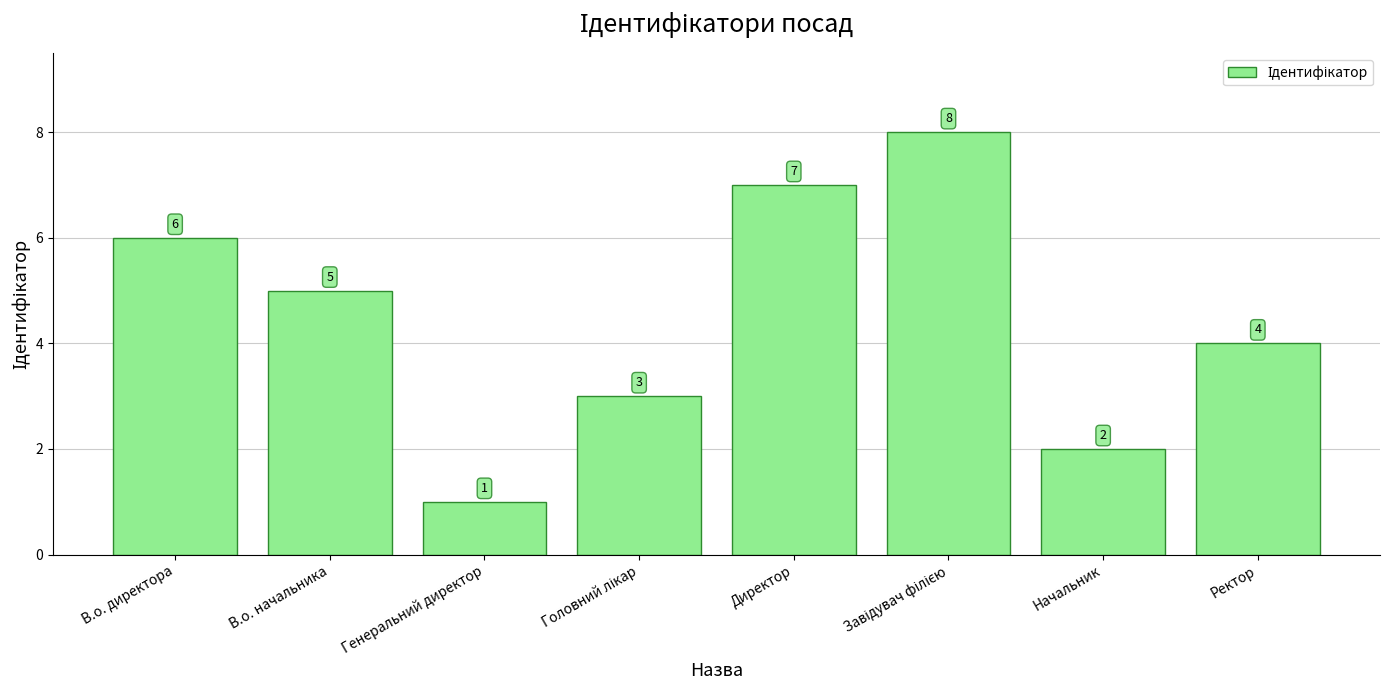

Are the bars grouped side by side (vs. stacked)?

No